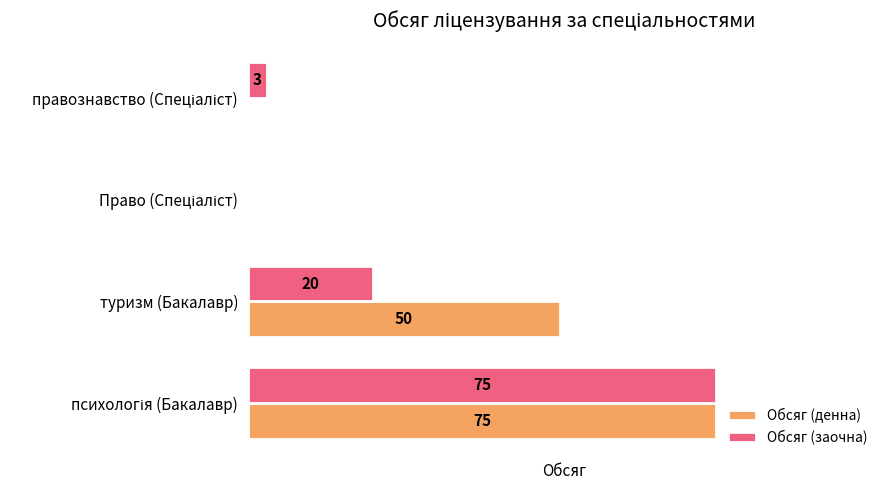

Which series has the largest total across all categories?

Обсяг (денна)